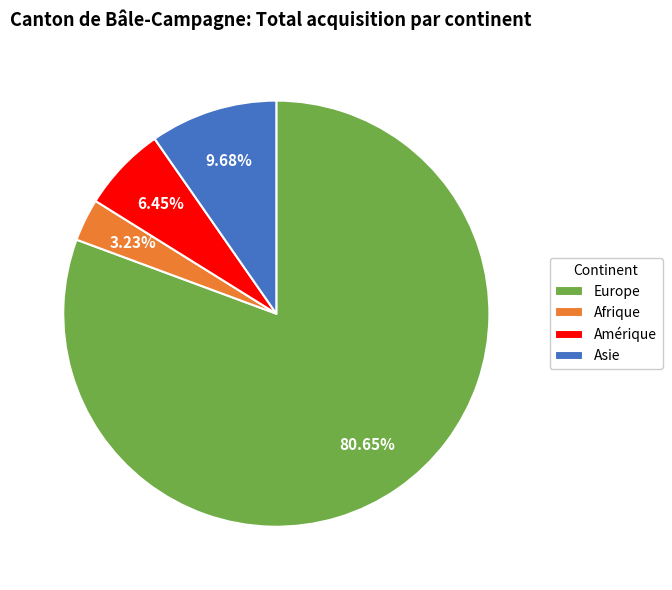

Combined, do Asie and Europe account for over 50%?

Yes